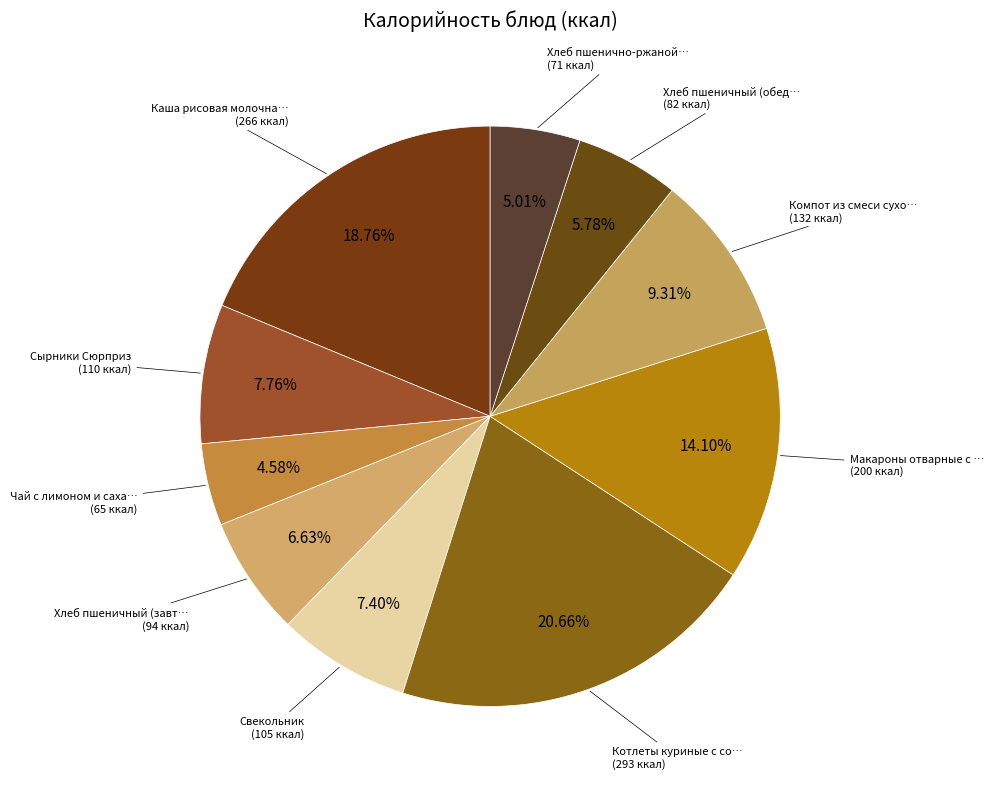

To the nearest percent, what is the average slice percentage?

10%